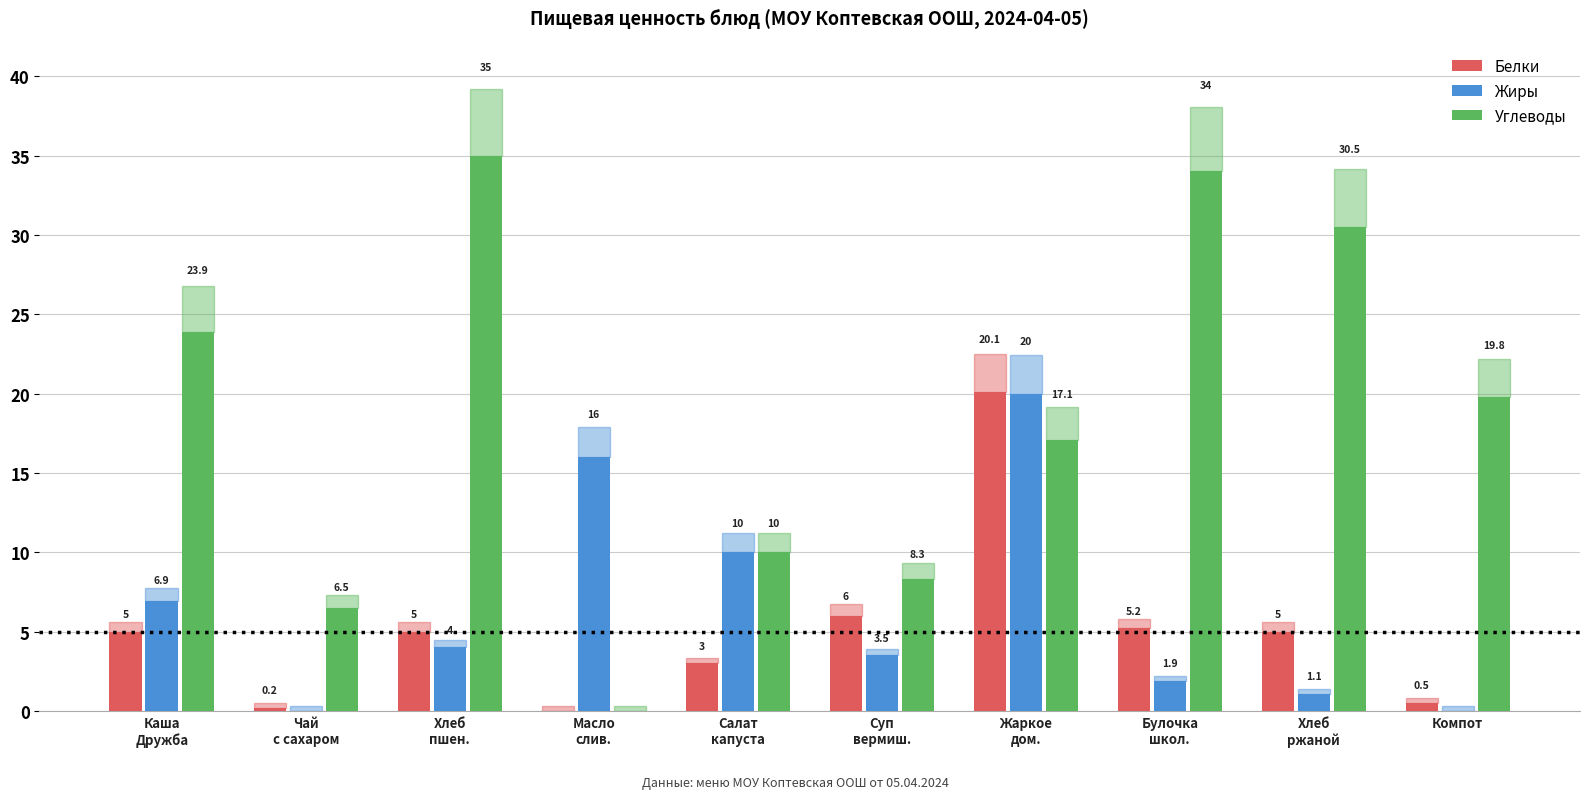

At which category is the sum across all series the highest?

Жаркое
дом.